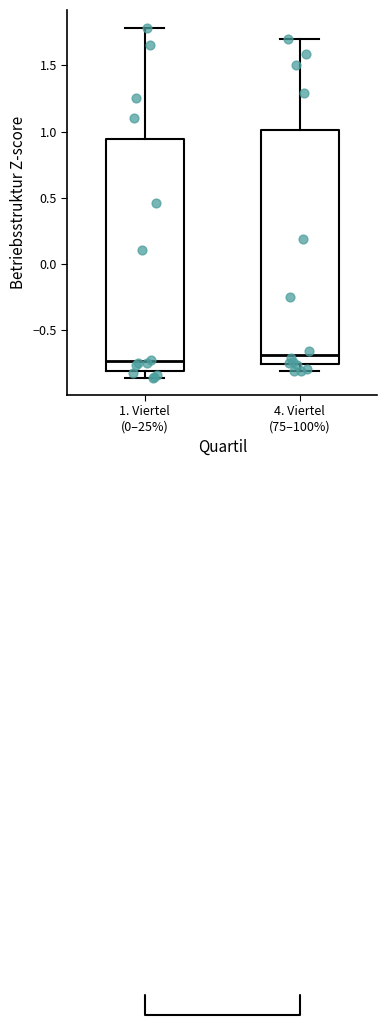

Which box has the lowest median line?

1. Viertel (0–25%)